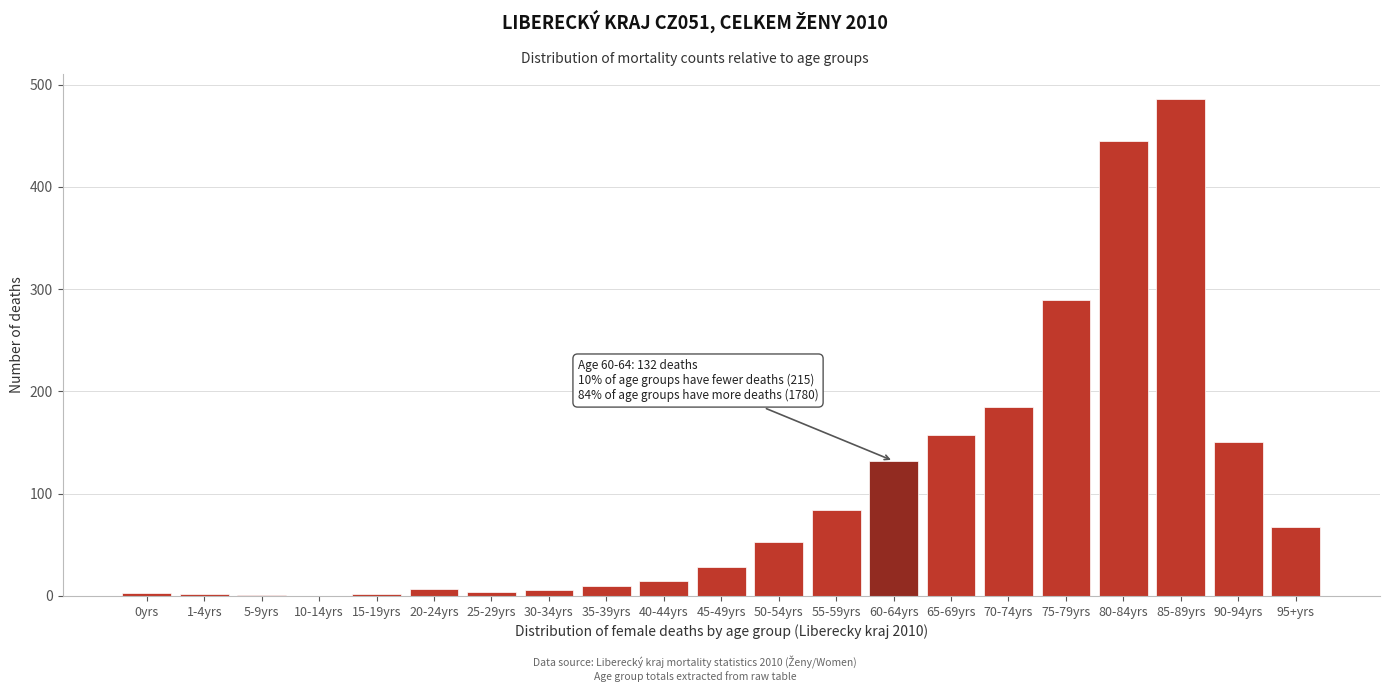

The value at 55-59yrs is 26. True or false?

False